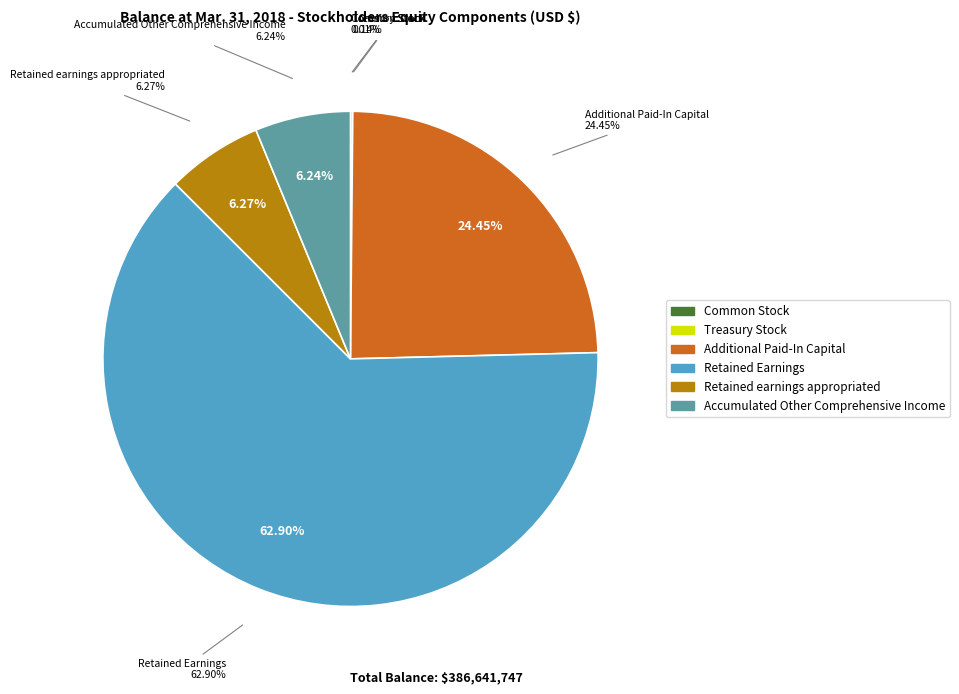

Between Treasury Stock and Additional Paid-In Capital, which is larger?

Additional Paid-In Capital